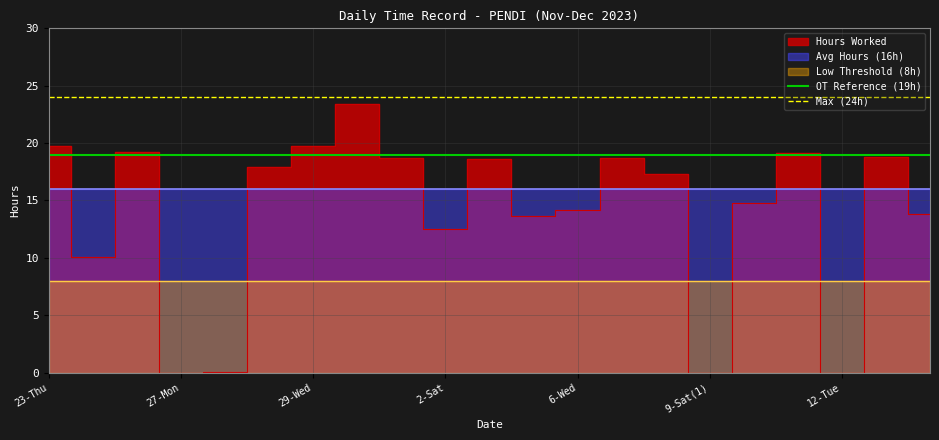

Is it true that Max (24h) equals 24 at 23-Thu?

True